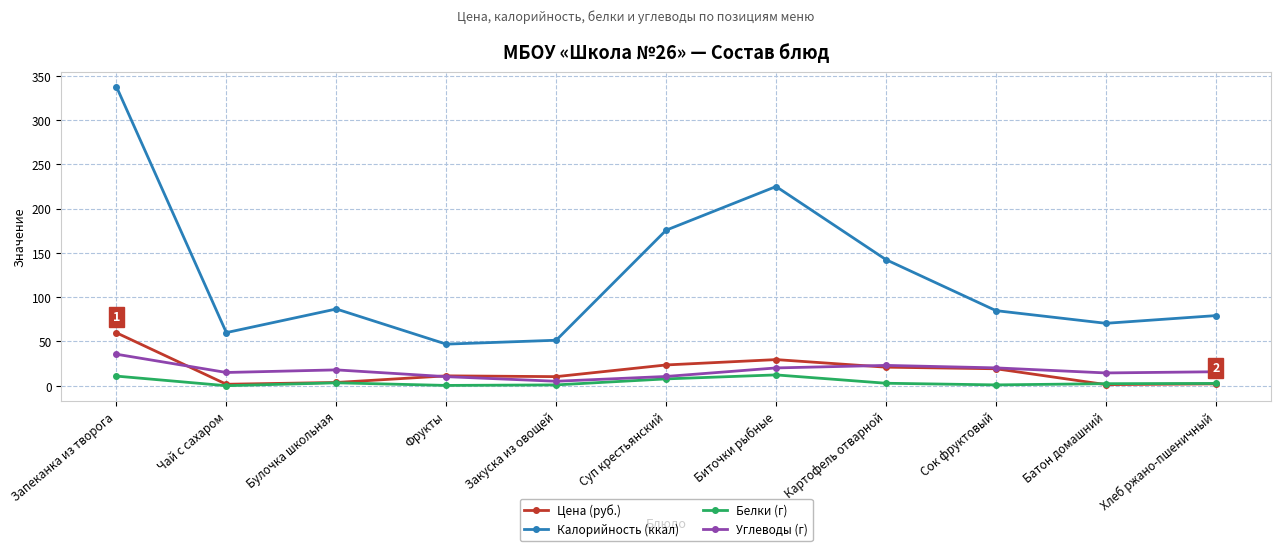

Which series changed the most between Запеканка из творога and Биточки рыбные?

Калорийность (ккал)